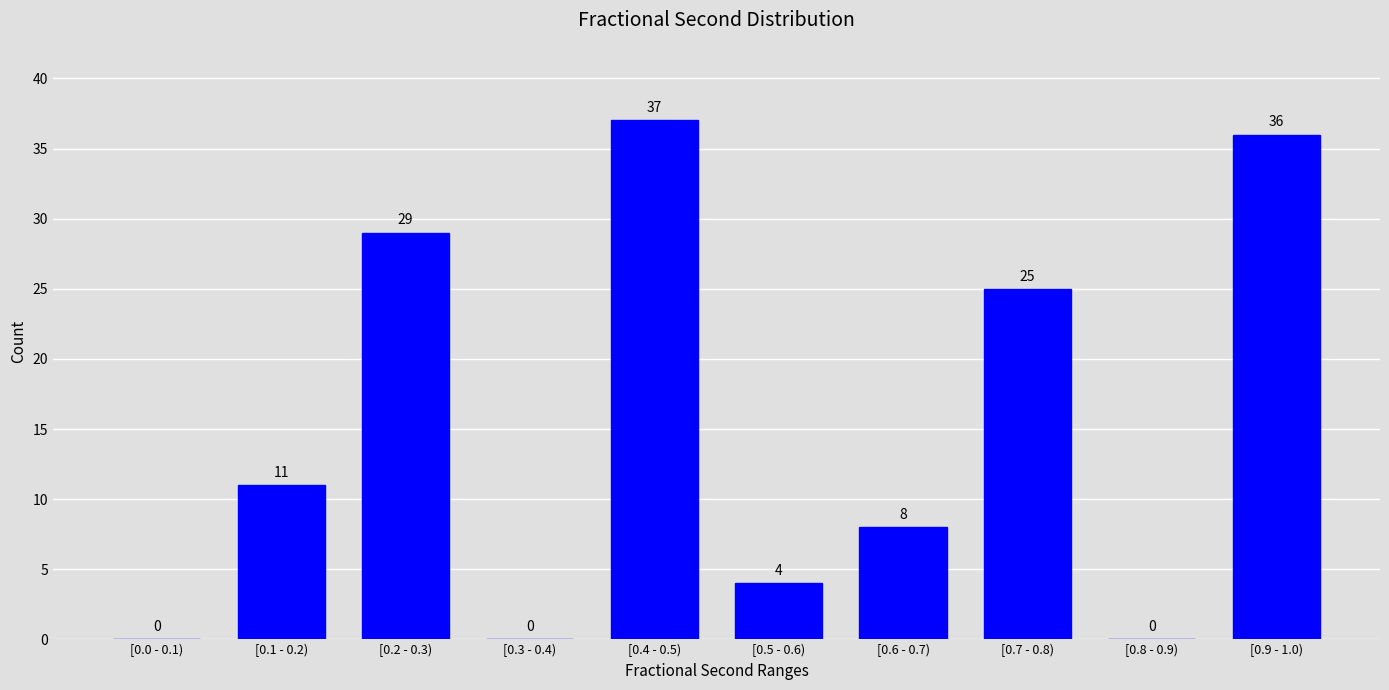

Reading left to right, transcribe all the data shown in this chart.

[0.0 - 0.1)=0	[0.1 - 0.2)=11	[0.2 - 0.3)=29	[0.3 - 0.4)=0	[0.4 - 0.5)=37	[0.5 - 0.6)=4	[0.6 - 0.7)=8	[0.7 - 0.8)=25	[0.8 - 0.9)=0	[0.9 - 1.0)=36